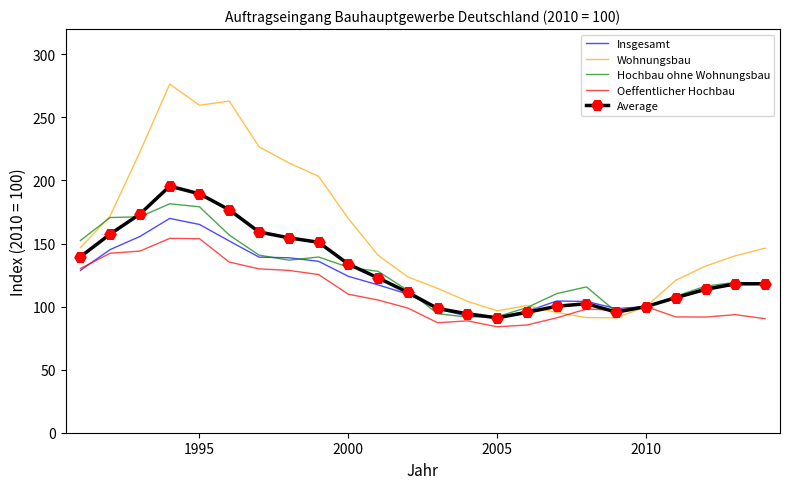

What is the maximum value for Oeffentlicher Hochbau?

154.1